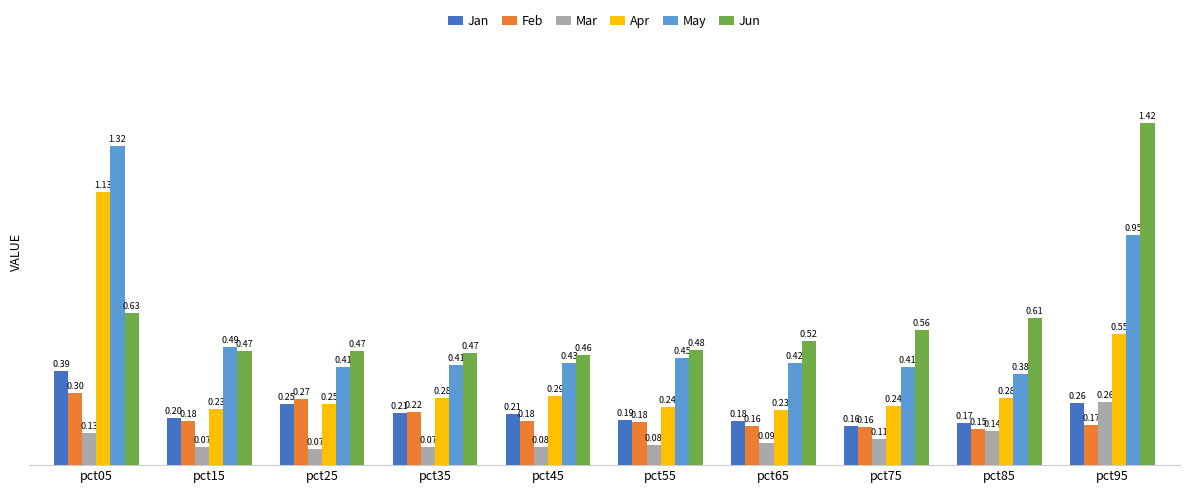

What is the sum of all May values?

5.7